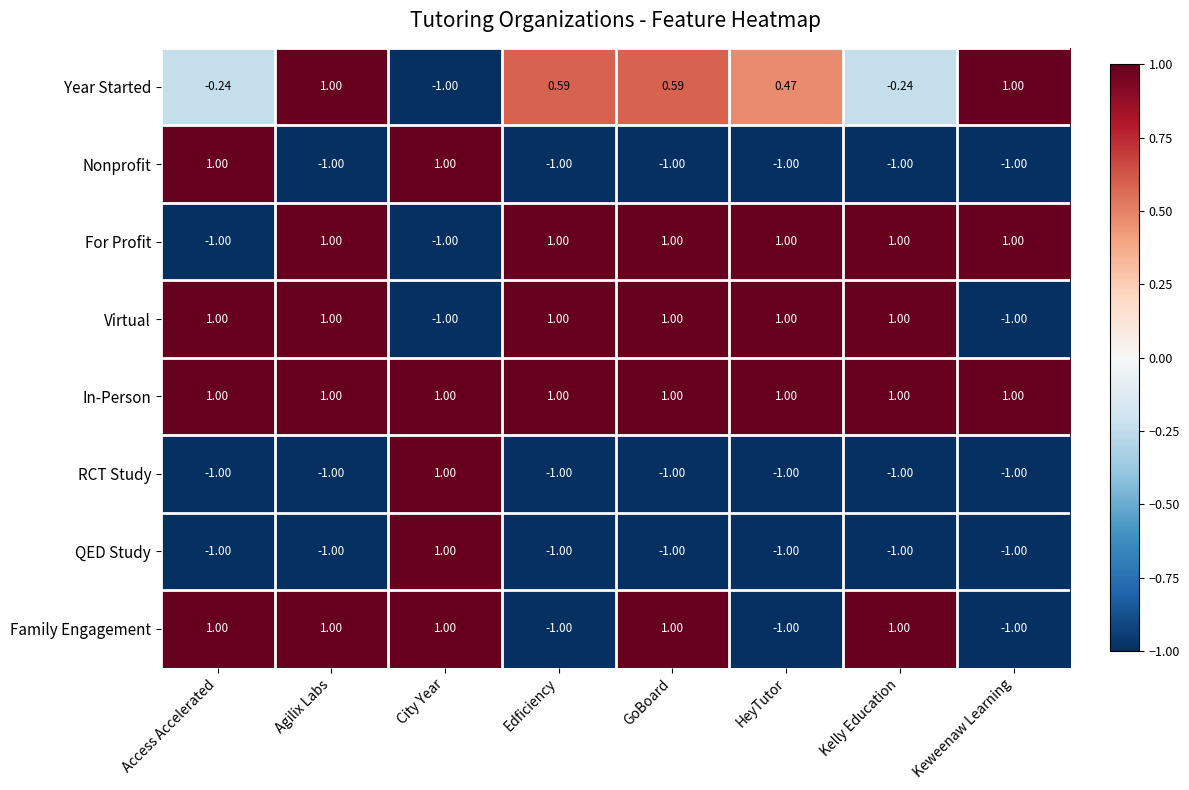

Which category has the highest value in the QED Study series?

City Year